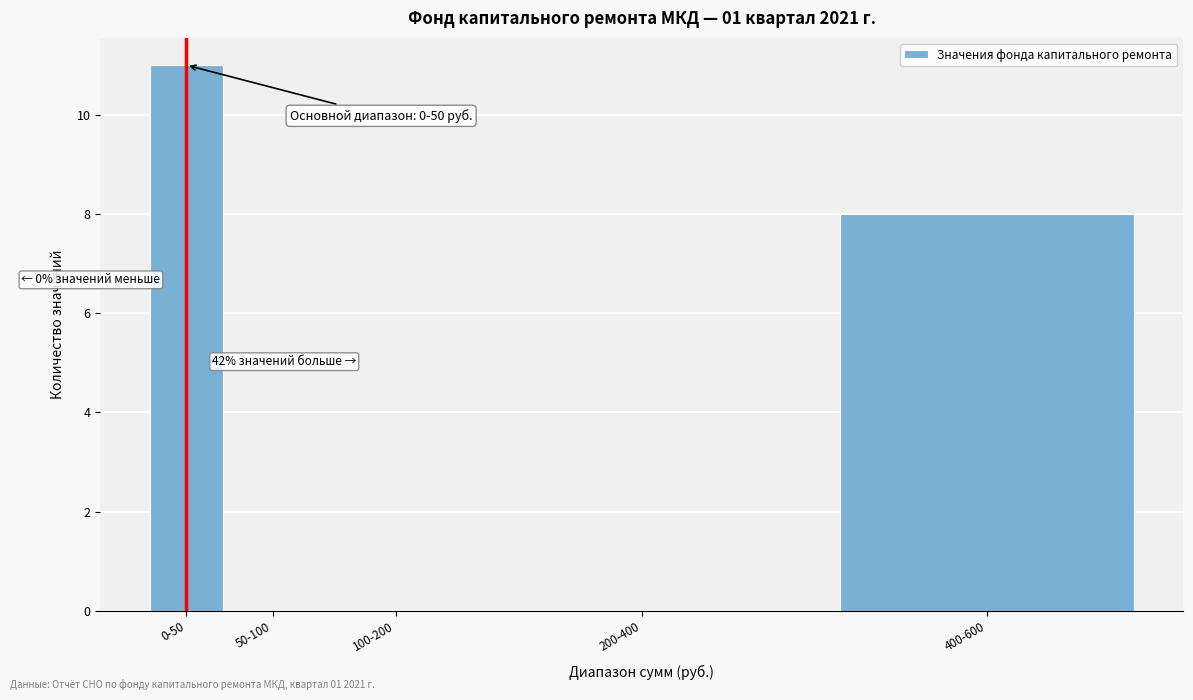

Reading left to right, extract all data points from this chart.

0-50=11	50-100=0	100-200=0	200-400=0	400-600=8